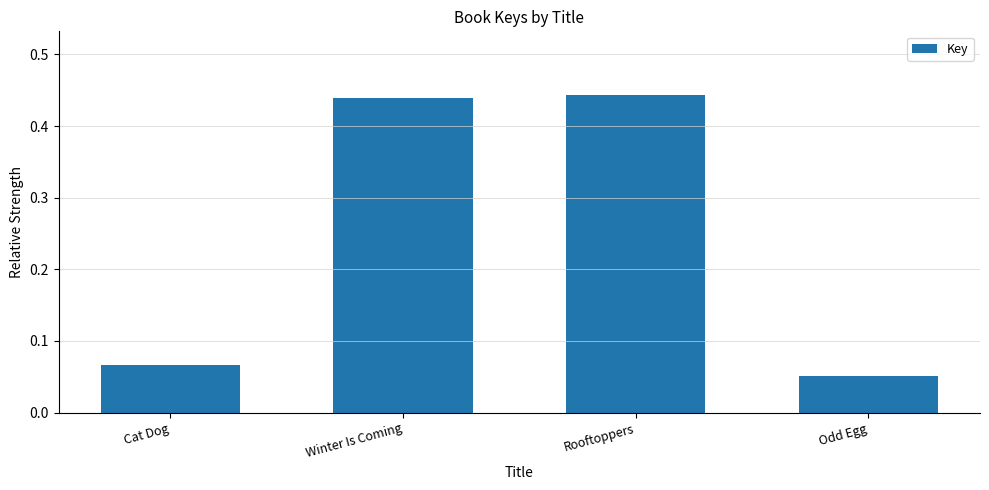

What is the sum of all values?

1.0